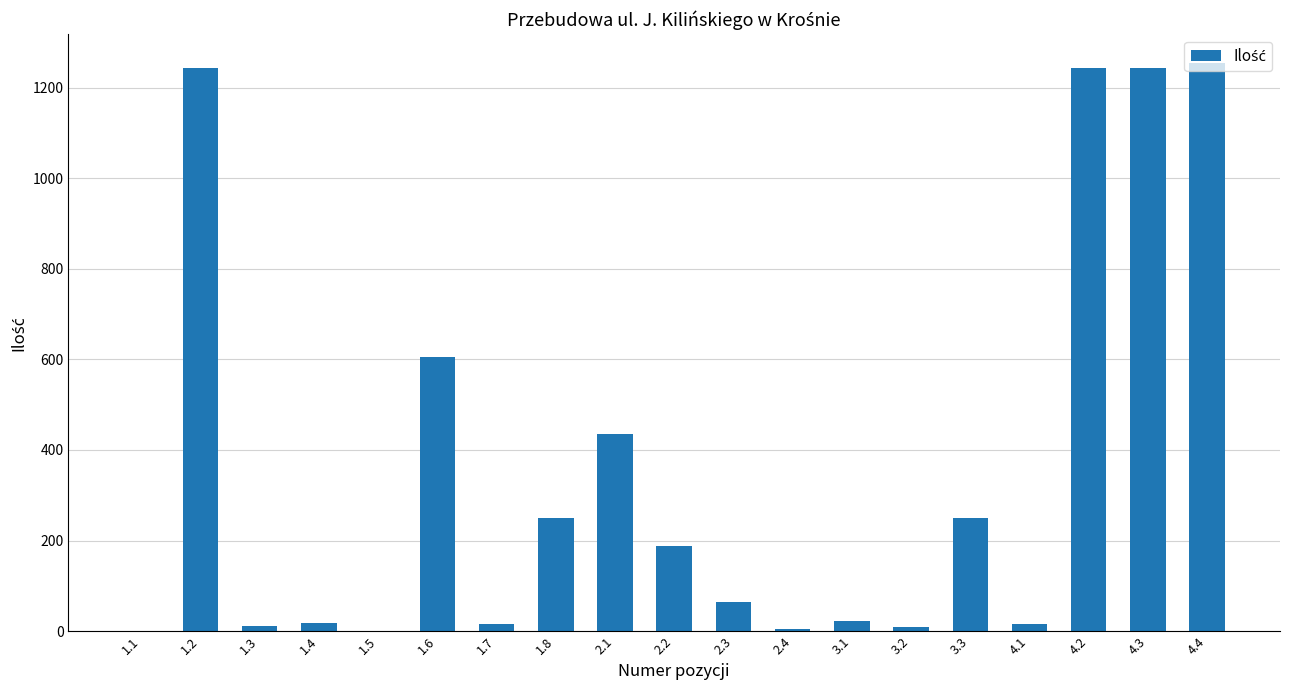

The chart shows a value of 646.0 at 2.1. True or false?

False